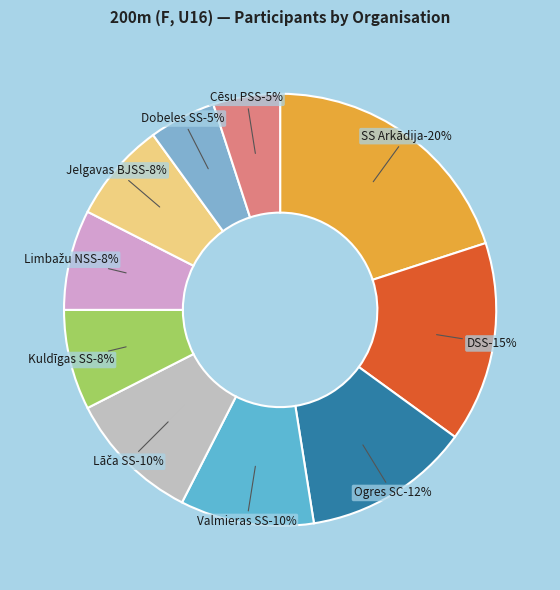

Which category has the smallest portion of the pie?

Dobeles SS